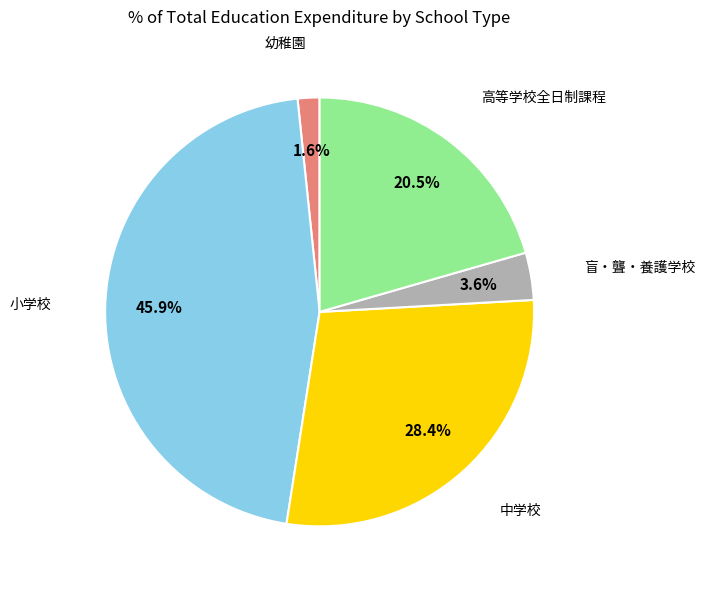

Is there any slice that represents more than half of the pie?

No